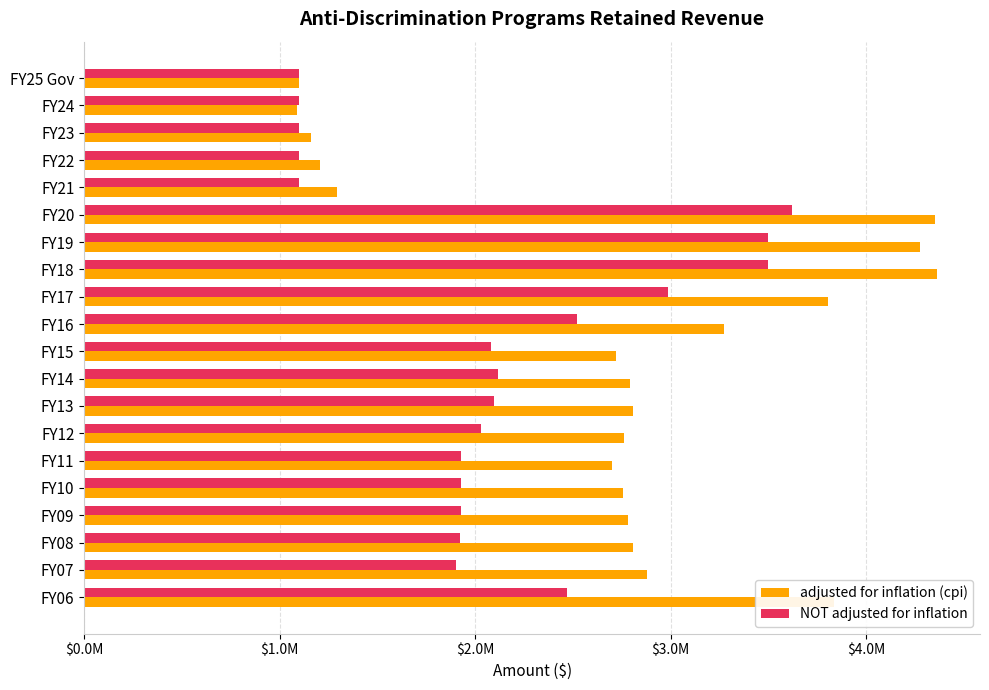

What are all the series names shown in the legend?

adjusted for inflation (cpi), NOT adjusted for inflation